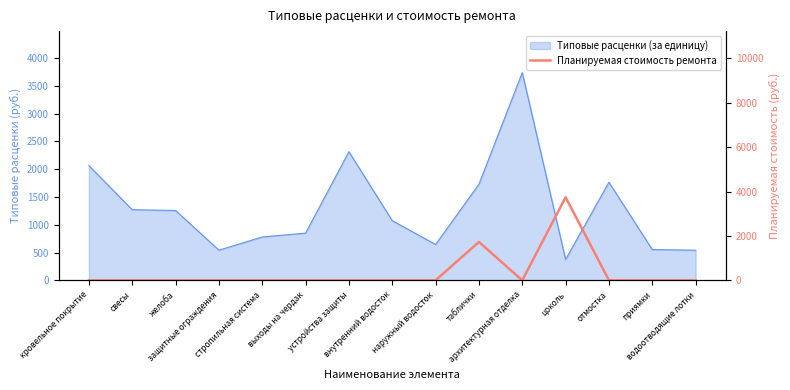

What is the difference between the maximum and minimum values?

3742.2